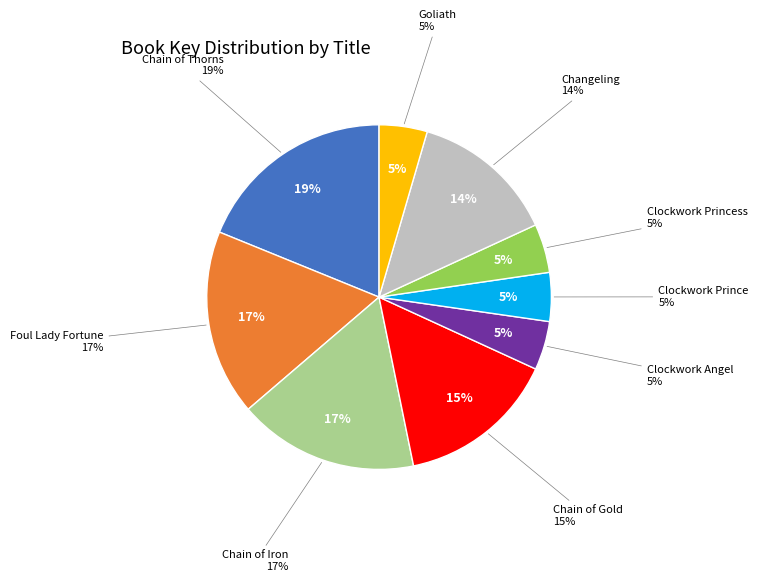

What percentage is the Chain of Gold slice, to the nearest percent?

15%